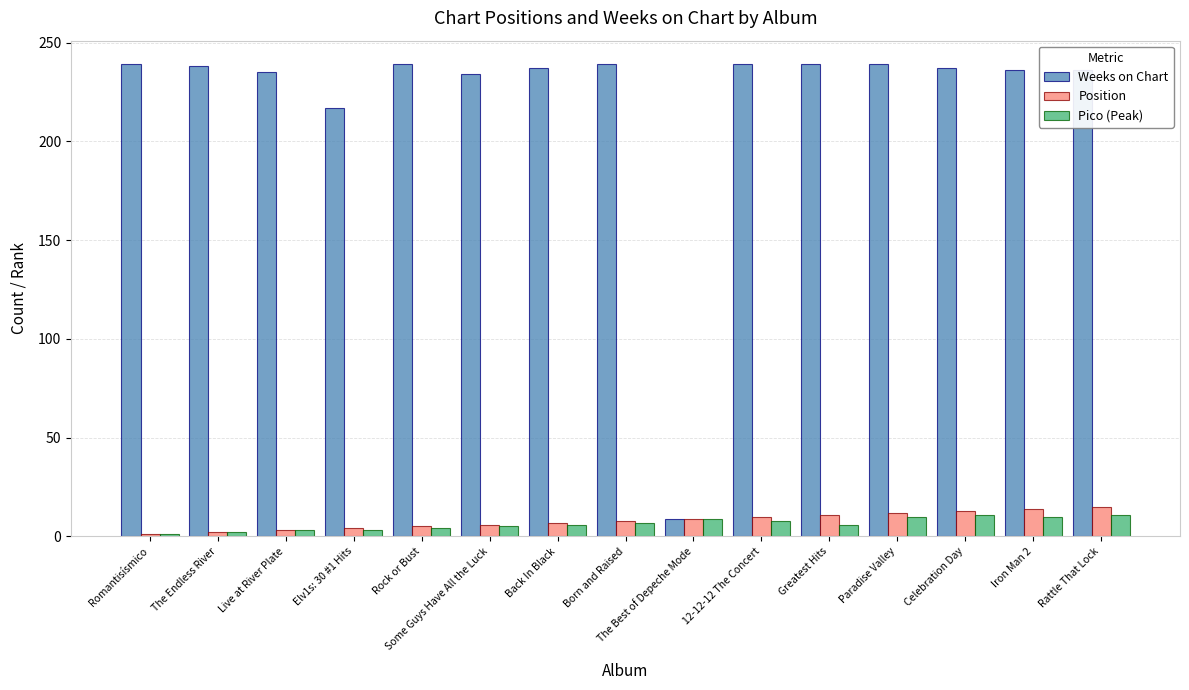

Which series has the largest range (max minus min)?

Weeks on Chart